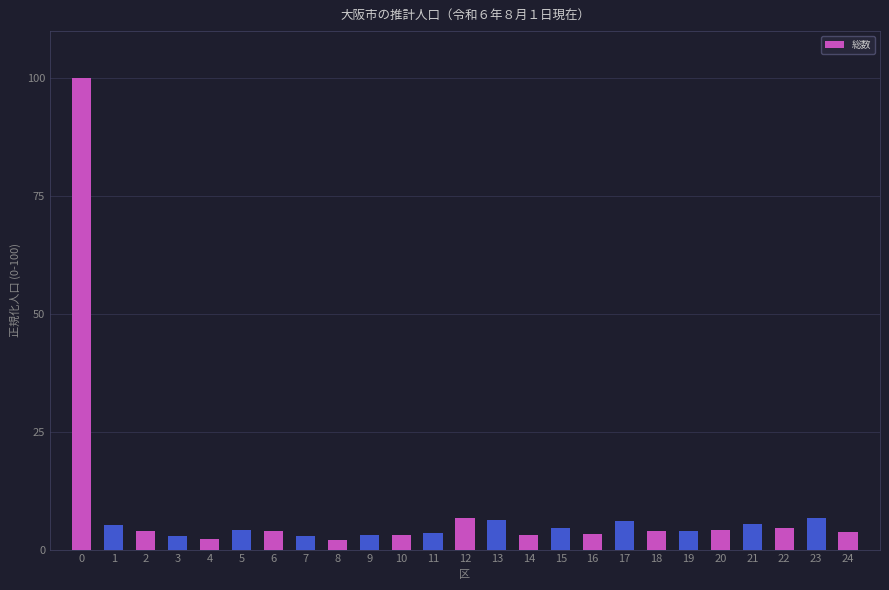

What is the sum of the values at 20 and 4?

6.5